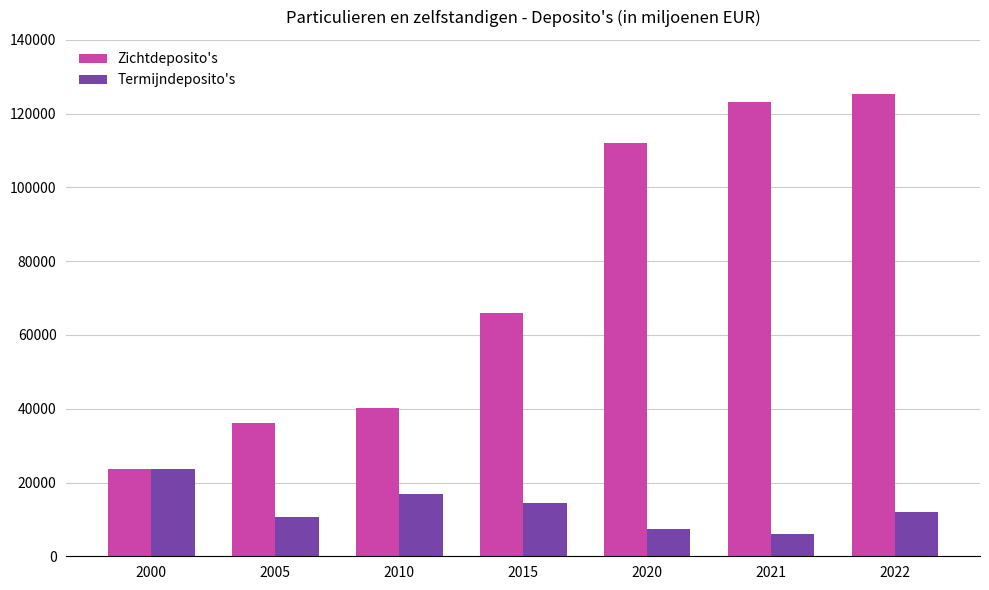

Which category has the highest value in the Zichtdeposito's series?

2022